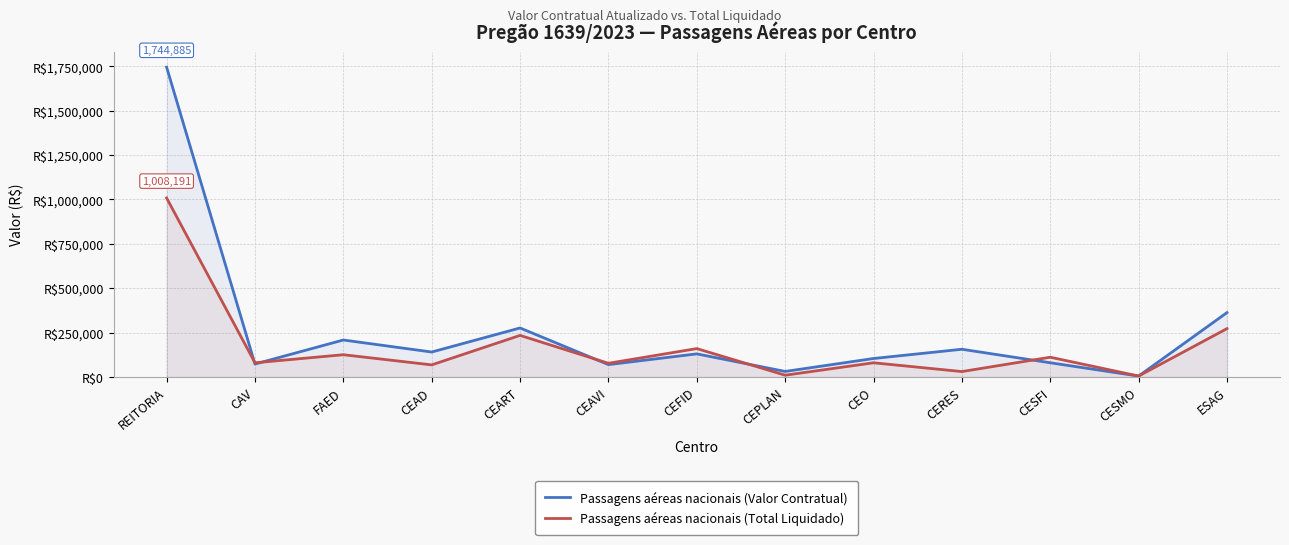

True or false: Passagens aéreas nacionais (Valor Contratual) has a value of 130215.3 at CEFID.

True